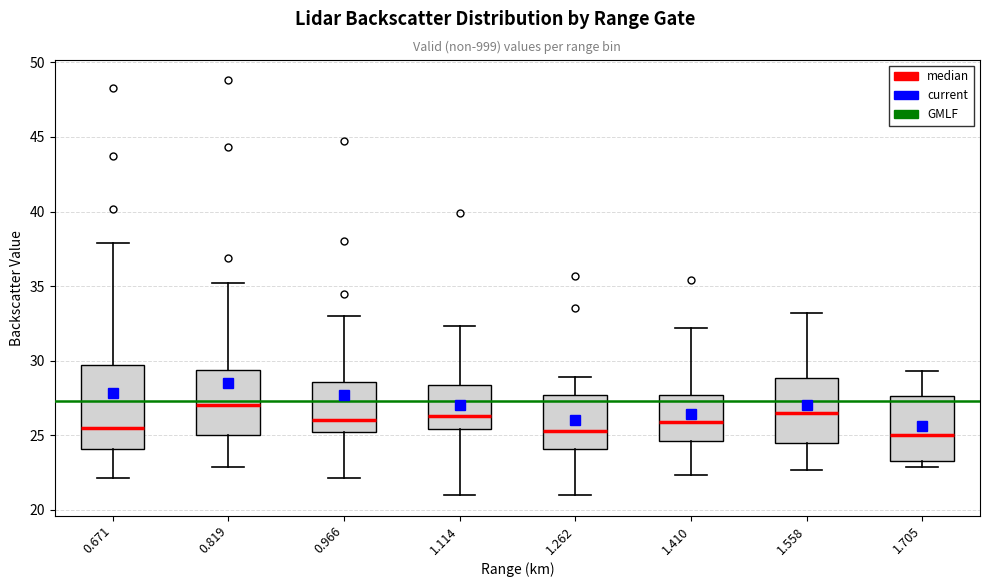

Reading left to right, read every box against the y-axis: the position of its median line, the range the box covers, and the ends of its whiskers. The values are not printed on the chart, so give them approximately, as read against the axis.

0.671: median 25.5, box 24.0 to 29.5, whiskers 22.0 to 38.0
0.819: median 27.0, box 25.0 to 29.5, whiskers 23.0 to 35.0
0.966: median 26.0, box 25.0 to 28.5, whiskers 22.0 to 33.0
1.114: median 26.5, box 25.5 to 28.5, whiskers 21.0 to 32.5
1.262: median 25.5, box 24.0 to 27.5, whiskers 21.0 to 29.0
1.410: median 26.0, box 24.5 to 27.5, whiskers 22.5 to 32.0
1.558: median 26.5, box 24.5 to 29.0, whiskers 22.5 to 33.0
1.705: median 25.0, box 23.5 to 27.5, whiskers 23.0 to 29.5